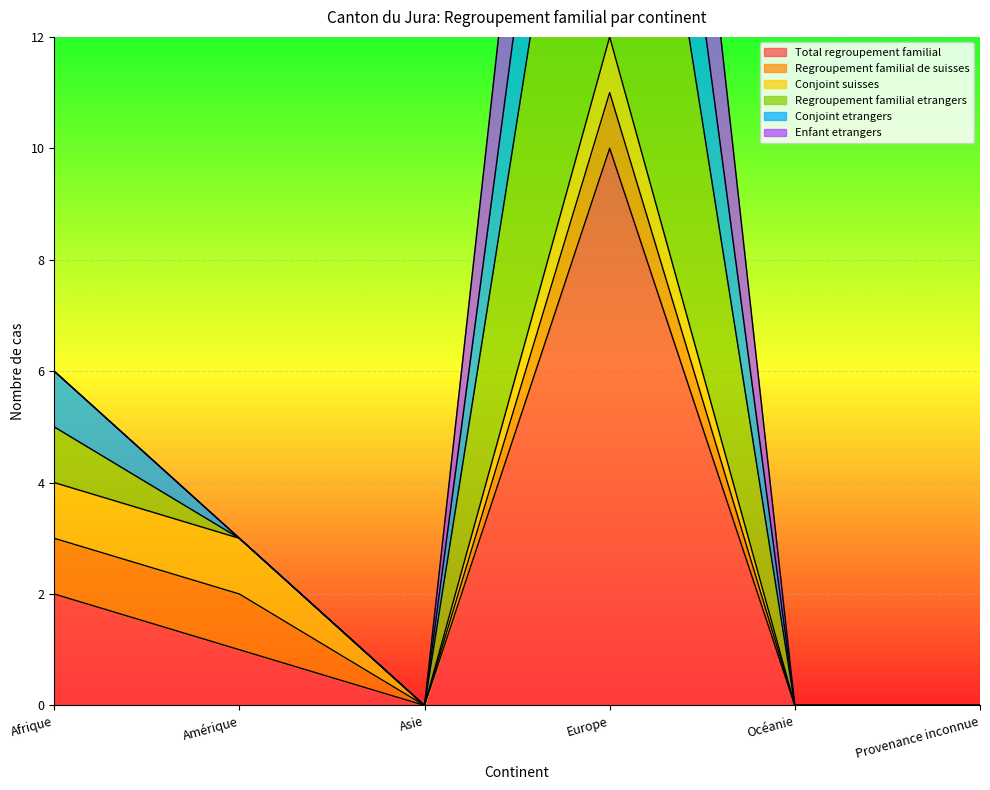

True or false: Conjoint etrangers and Total regroupement familial cross at least once.

False